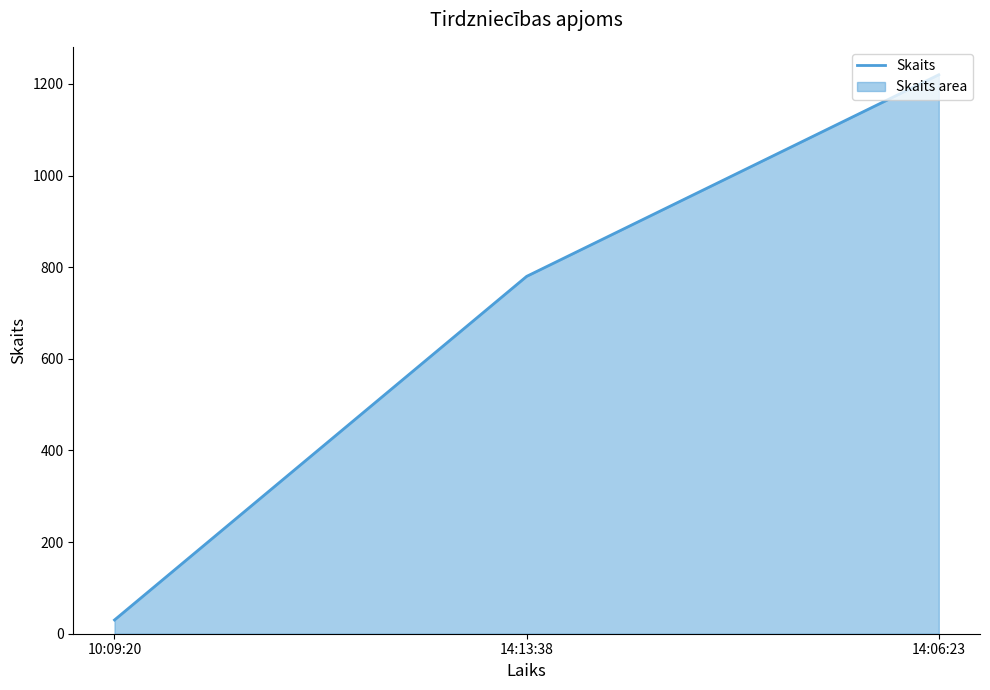

Reading right to left, transcribe all the data shown in this chart.

1220	780	30